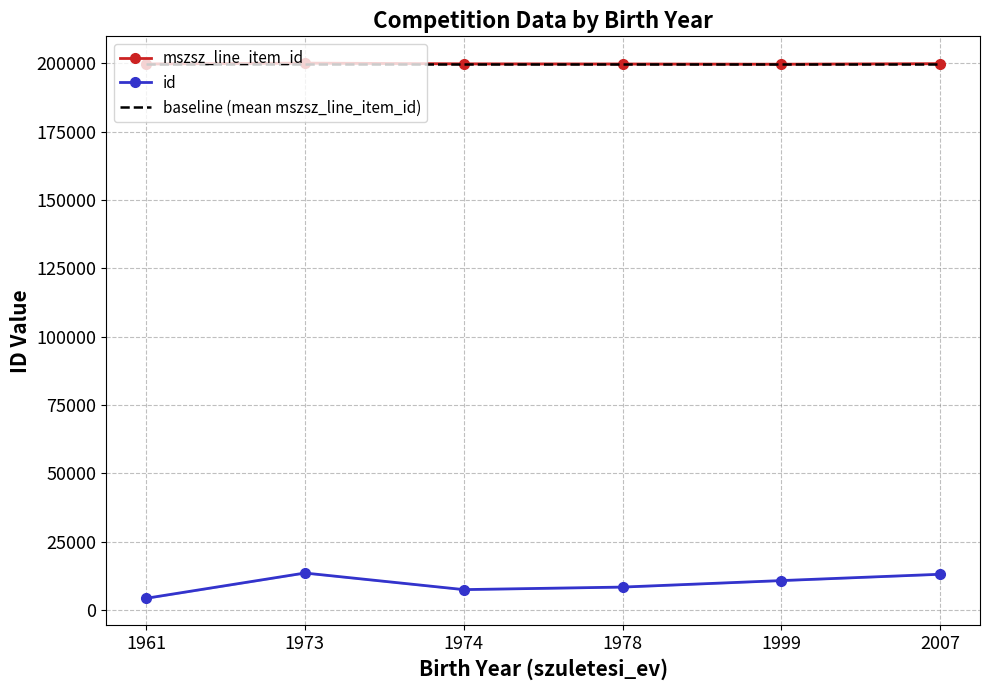

What is the sum of the id values at 1978 and 1961?

12708.4